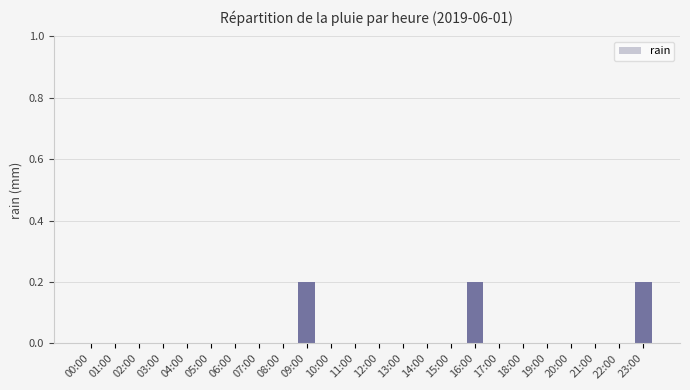

Count the number of data series in this chart.

1